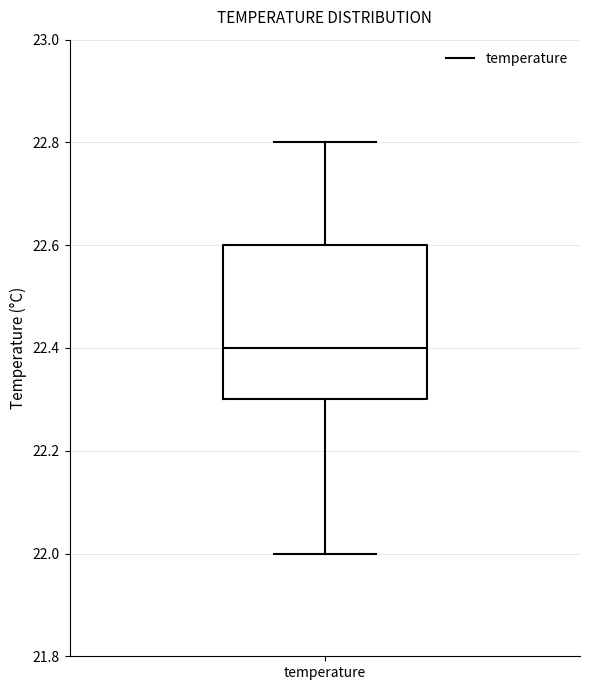

Where does the upper whisker of the box for temperature end on the y-axis? The values are not printed on the chart, so give them approximately, as read against the axis.

22.8